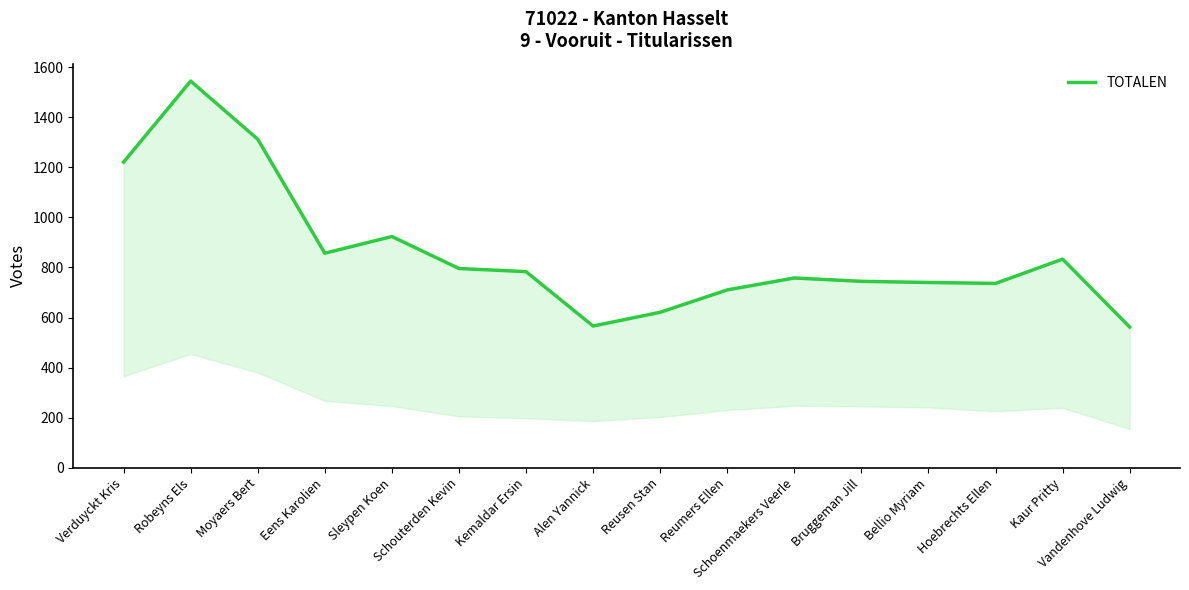

How many categories are shown in the chart?

16